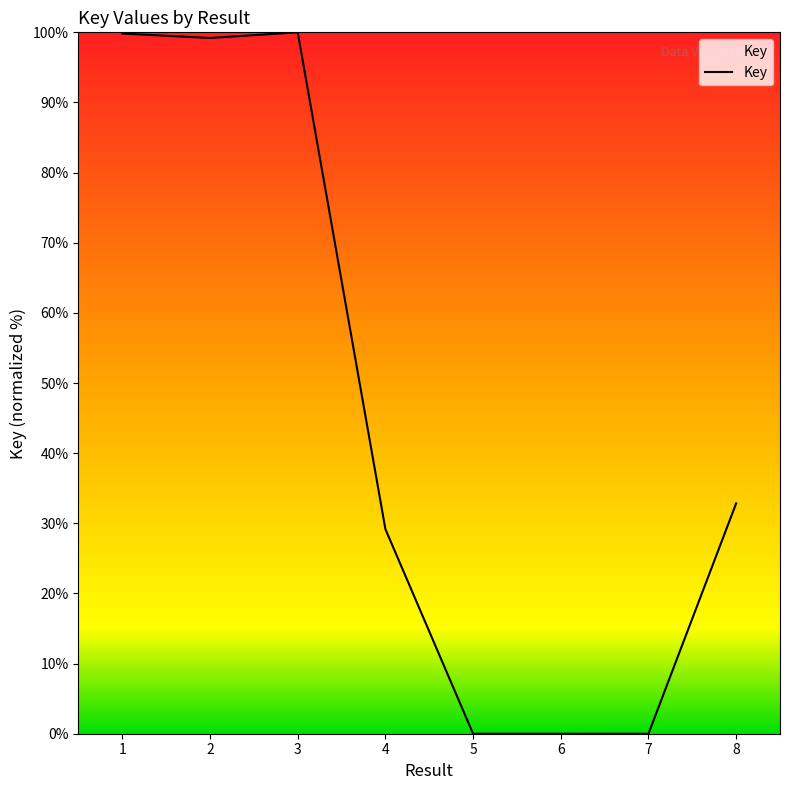

What is the maximum value shown in the chart?

100.0